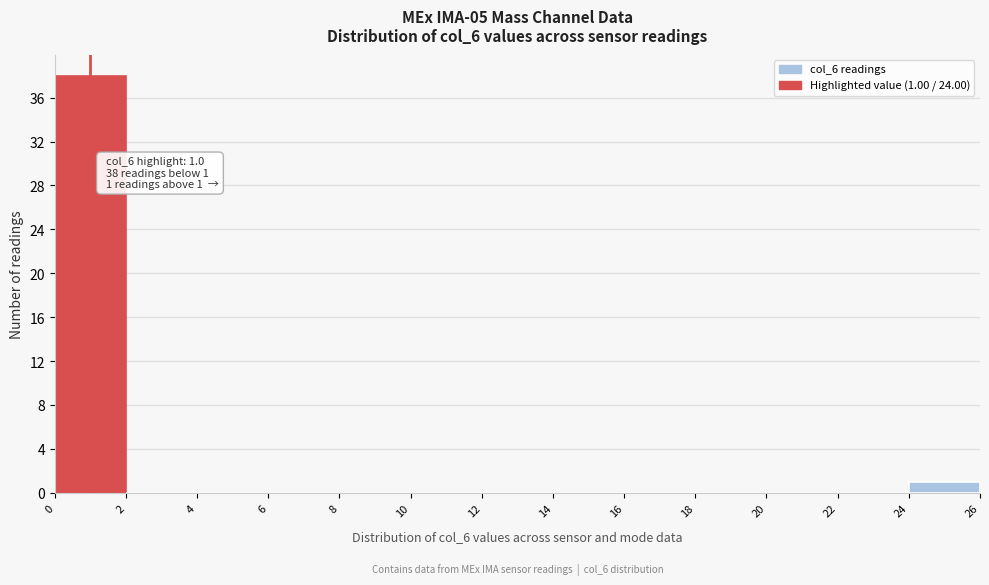

Over which range of the x-axis is the bar tallest?

0 to 2